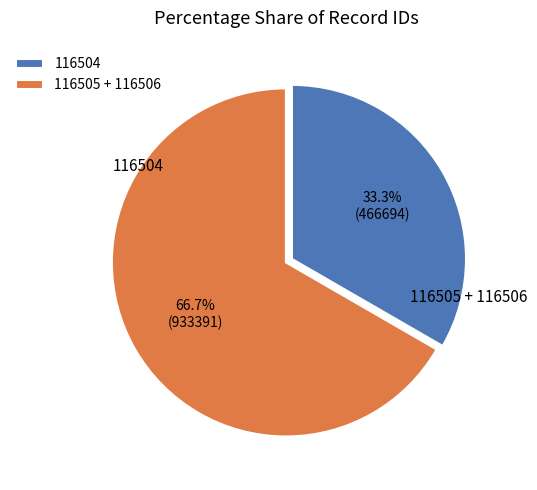

Rank the categories by value from lowest to highest.

116504, 116505 + 116506